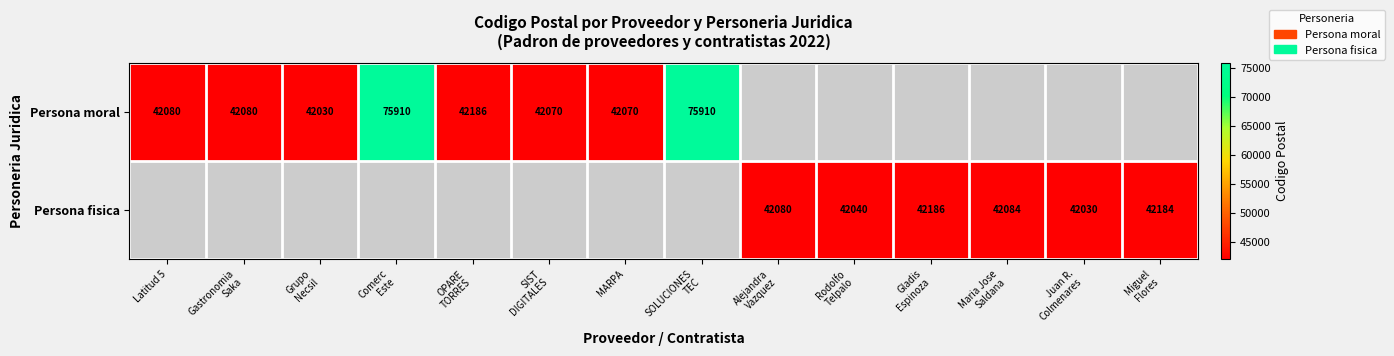

True or false: Persona moral has a value of 29407 at Latitud 5.

False